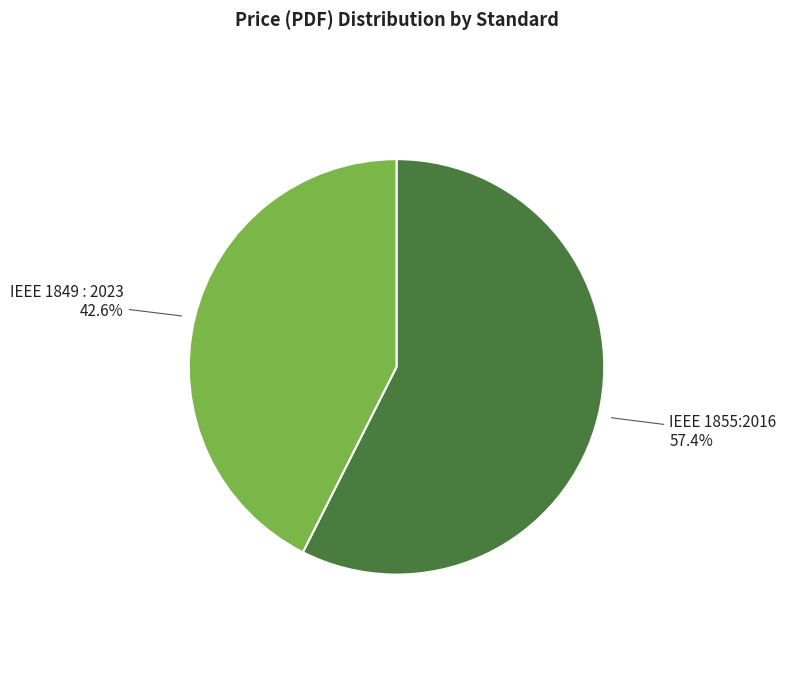

Does any single category account for the majority?

Yes